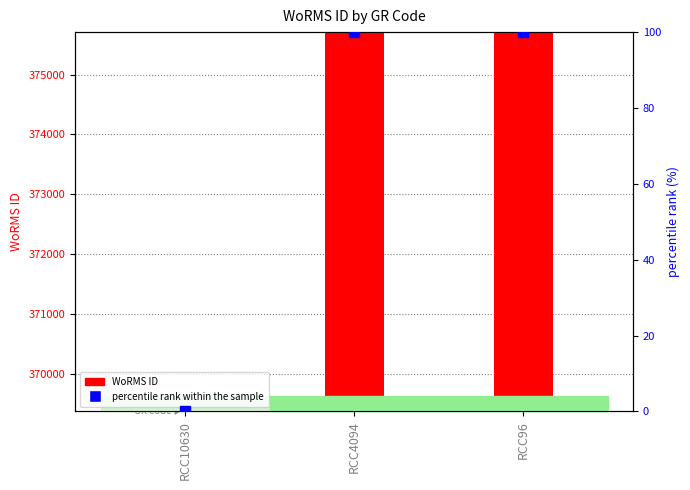

What are all the series names shown in the legend?

WoRMS ID, percentile rank within the sample